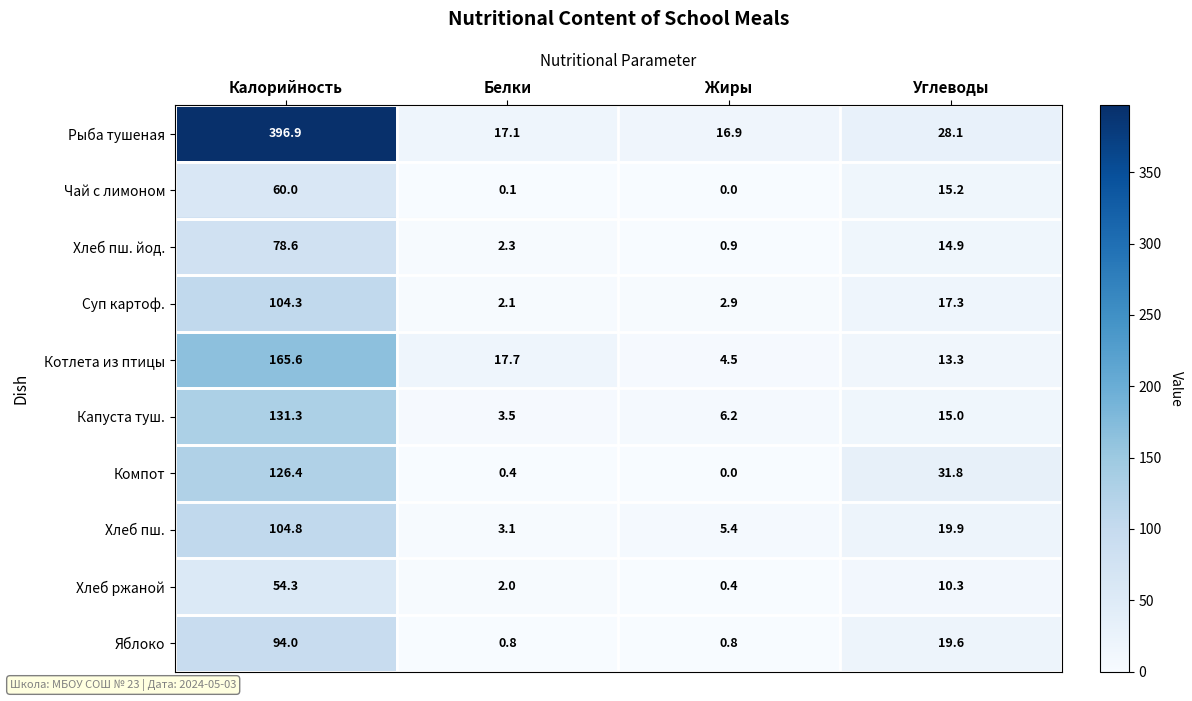

Which series has the largest range (max minus min)?

Рыба тушеная